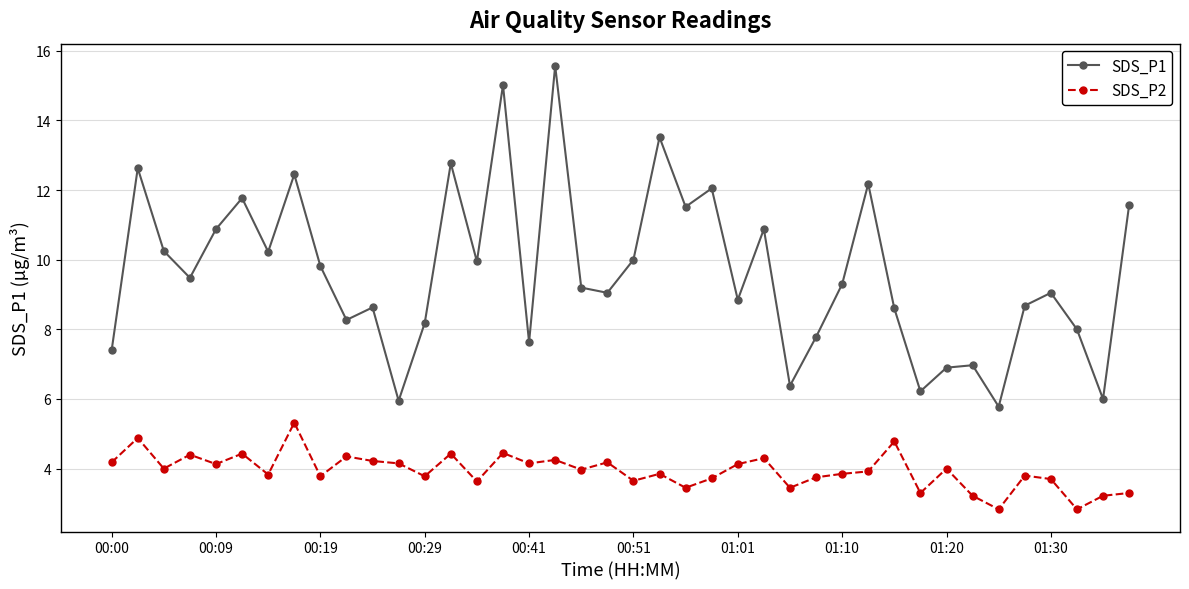

What is the average value of the SDS_P2 series?

3.9